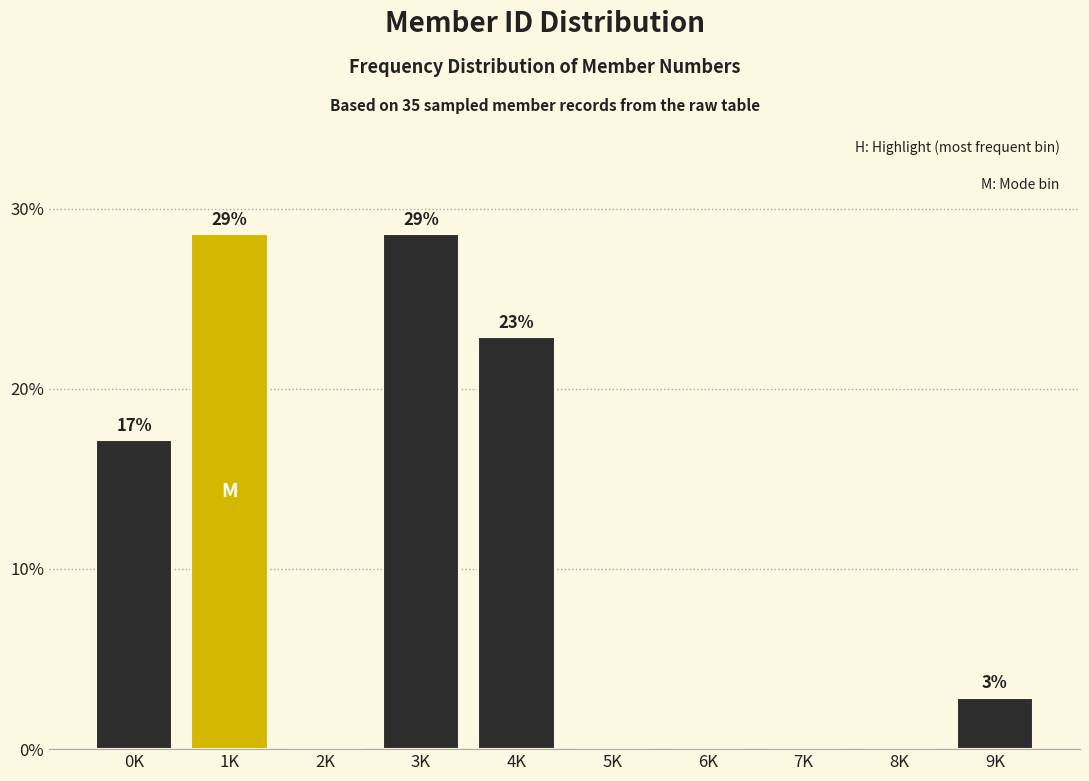

Are the bars horizontal?

No